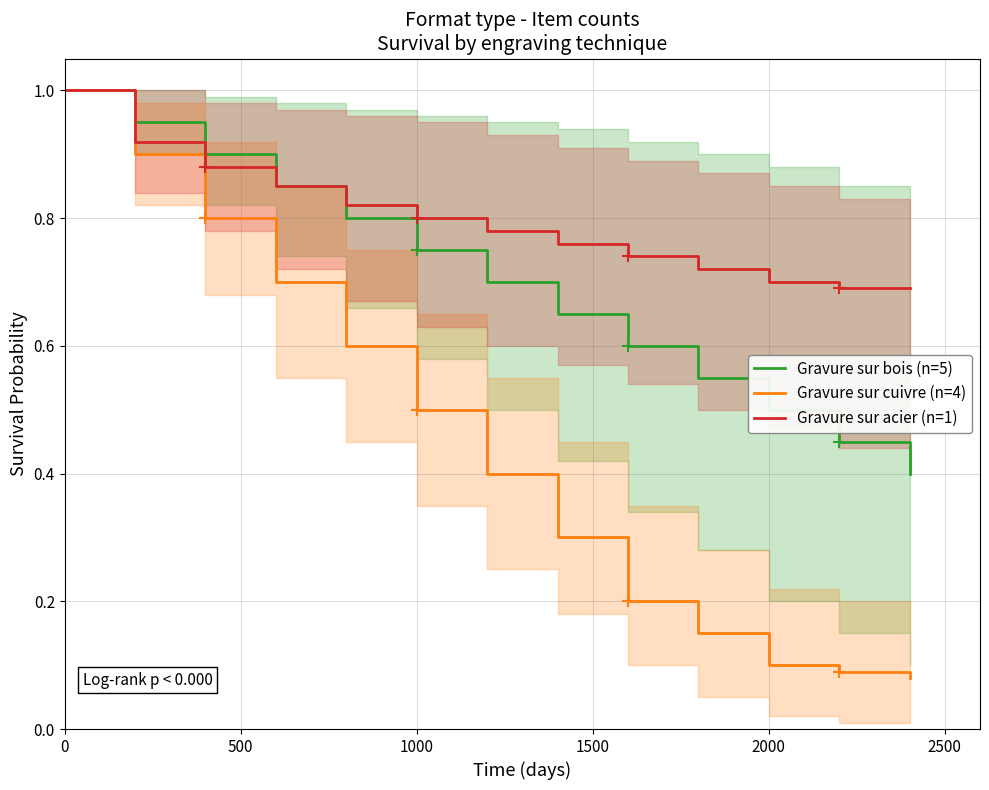

Is it true that Gravure sur cuivre (n=4) equals 1.0 at 0?

True